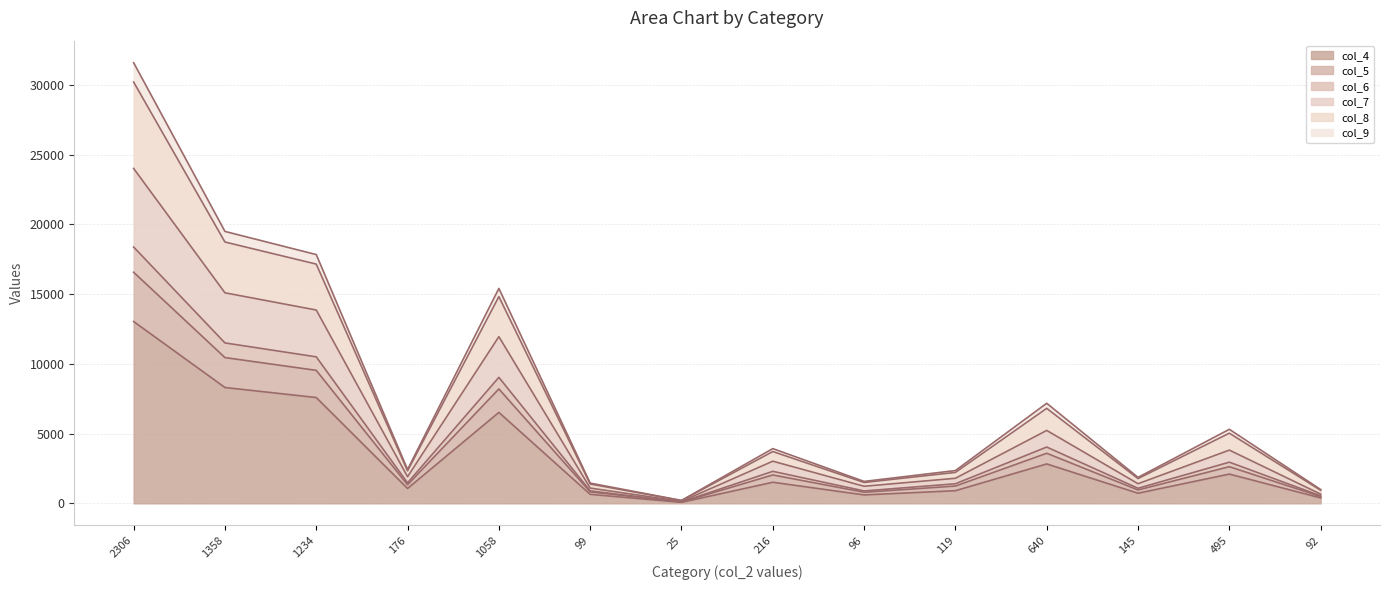

True or false: col_8 and col_4 cross at least once.

False